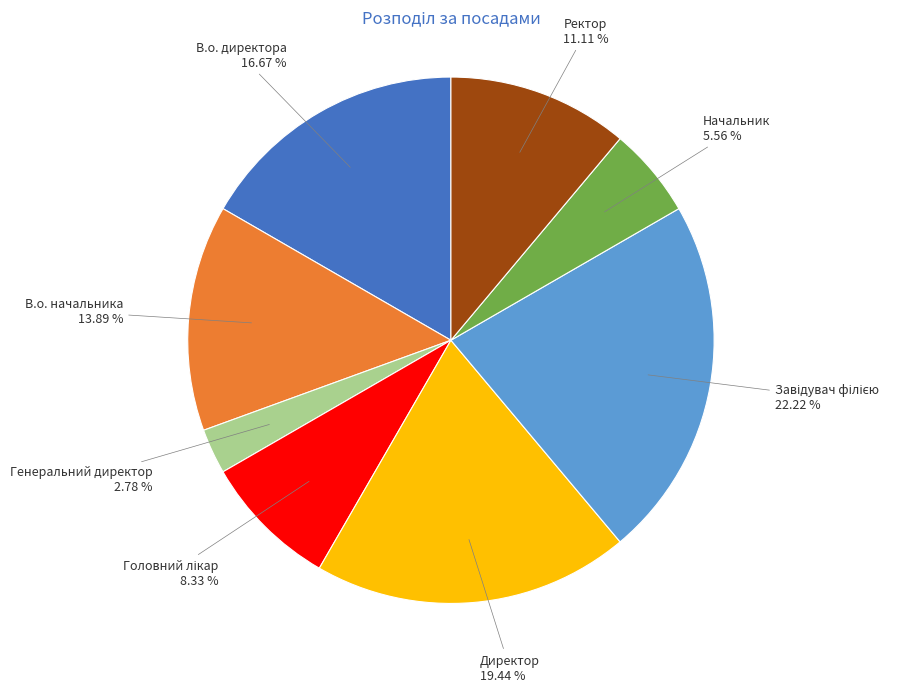

Is the sum of В.о. начальника and Начальник greater than half?

No